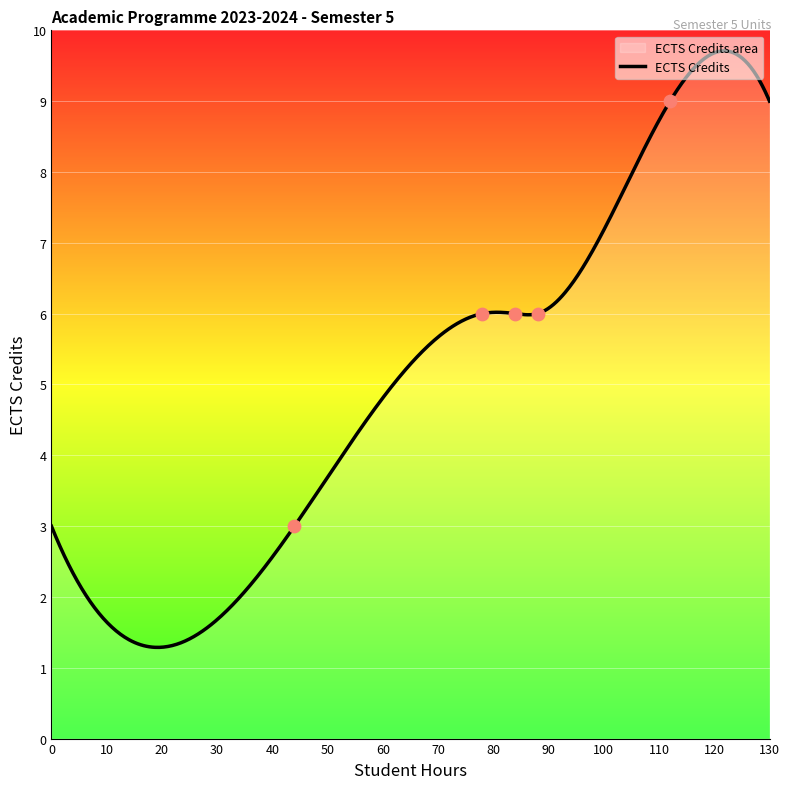

What is the change in value from Unit 5.3 Physics & Chemistry to Unit 5.5 Languages?

-3